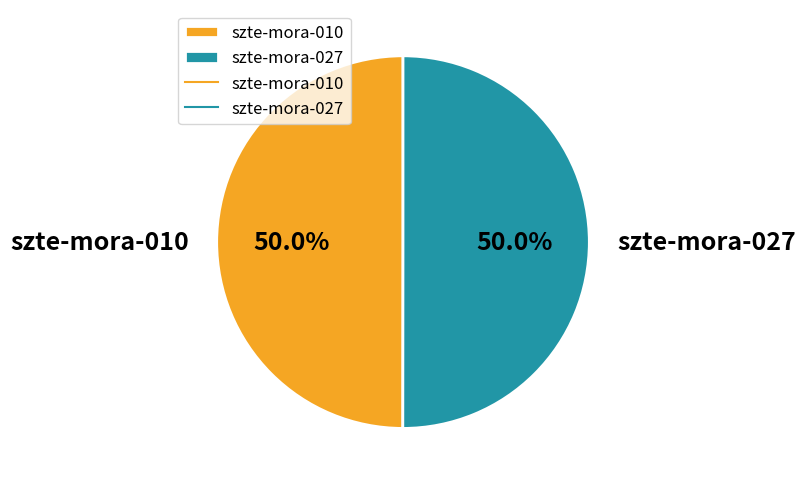

To the nearest percent, what portion does szte-mora-027 represent?

50%